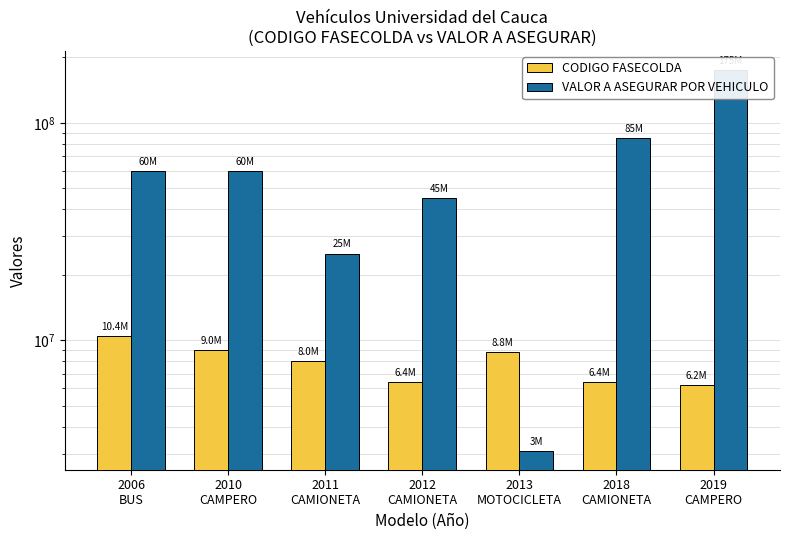

What is the value of the CODIGO FASECOLDA bar at the 2nd from the left?

9008145